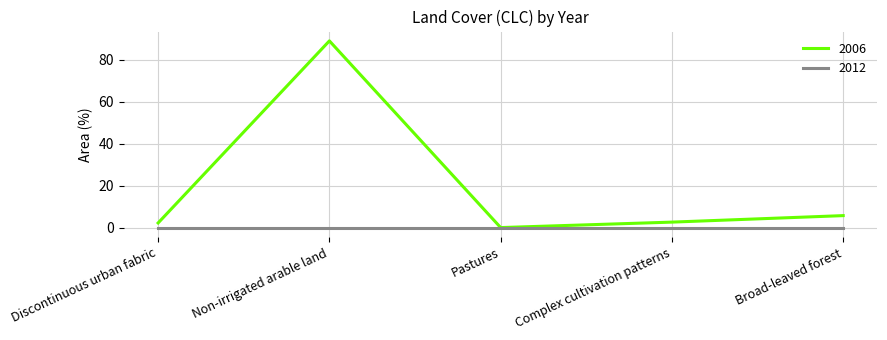

At Non-irrigated arable land, list the series in order from smallest to largest.

2012, 2006